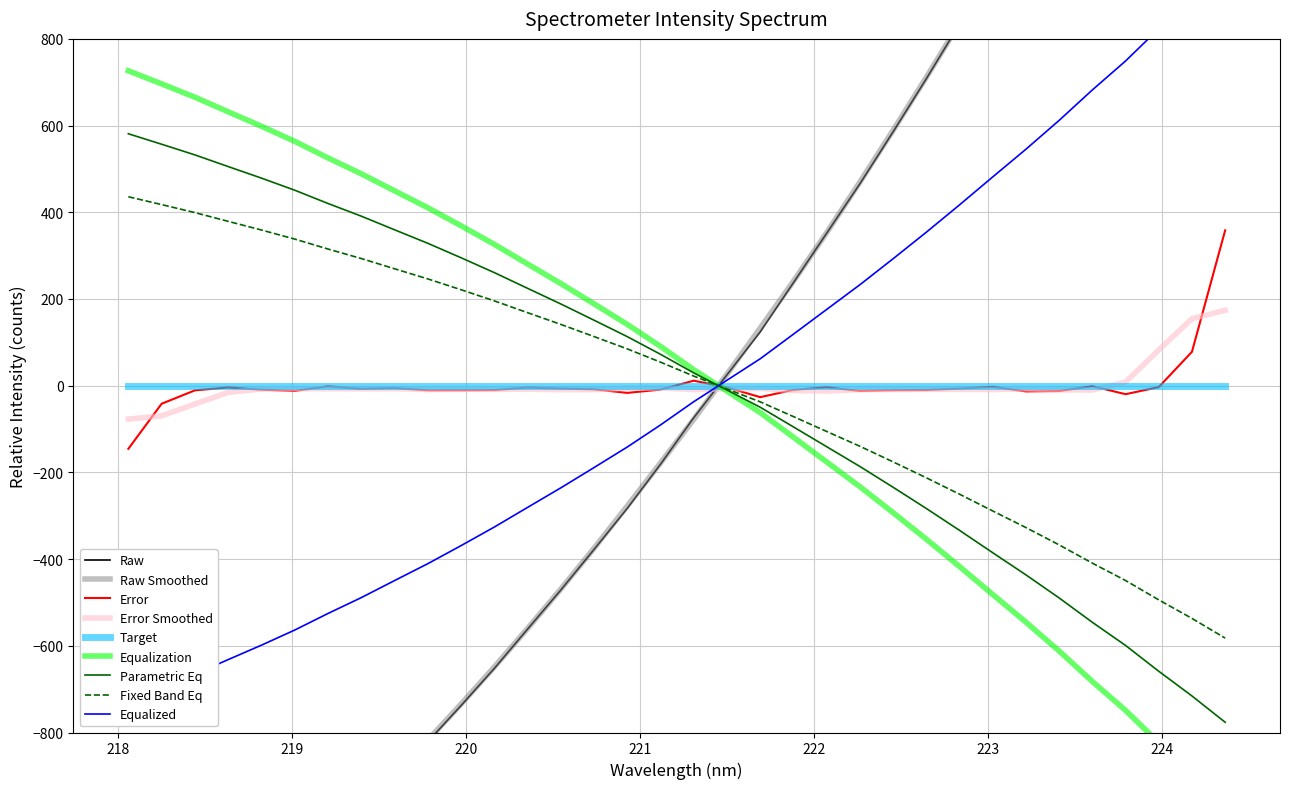

What is the difference between the maximum and minimum values?

1357.5